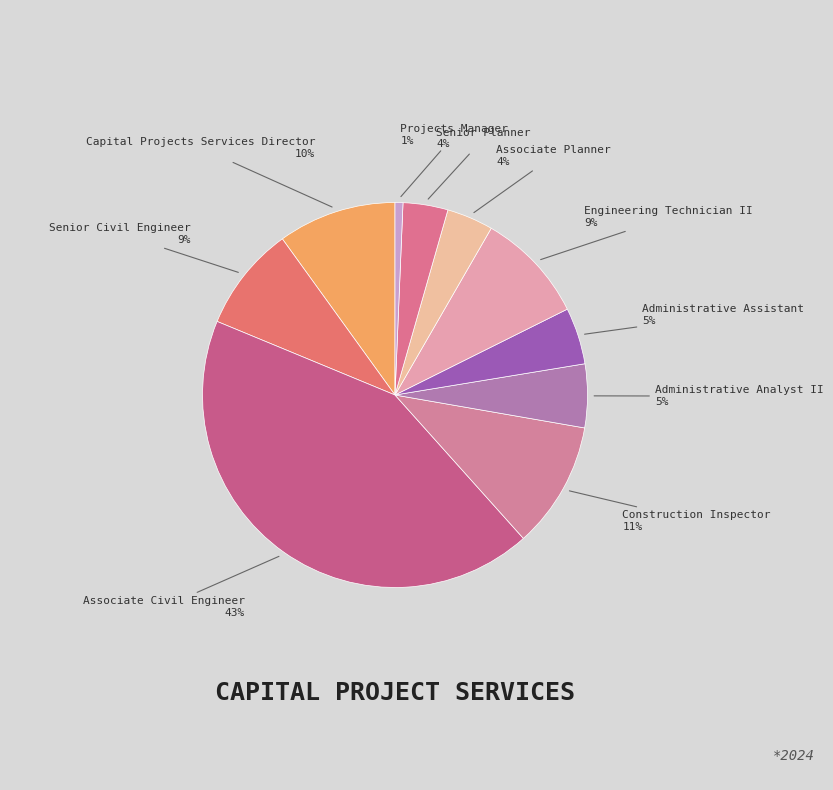

Count the number of slices in the pie.

10